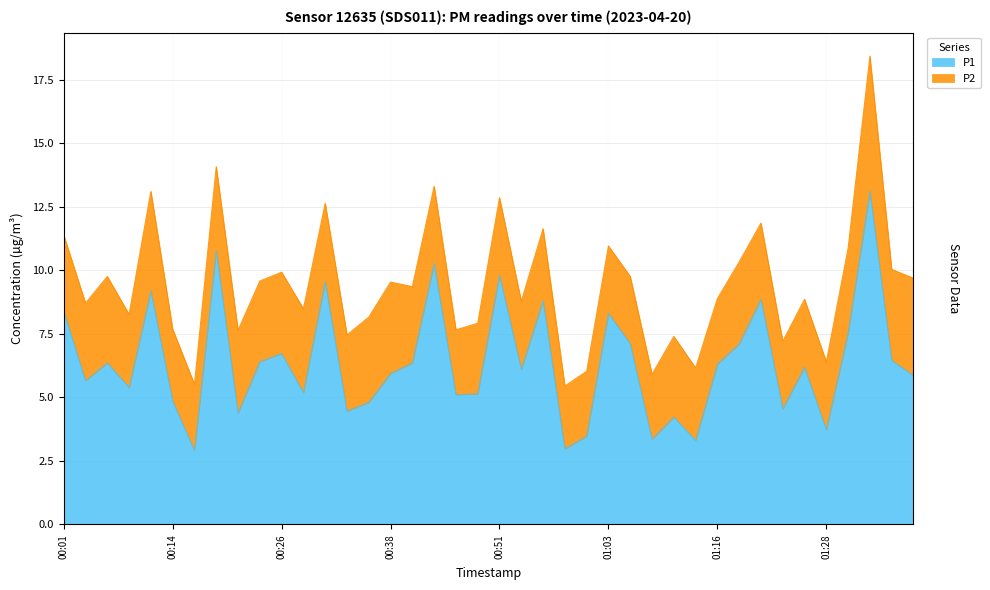

True or false: the data has more than 0 interior local peaks.

True